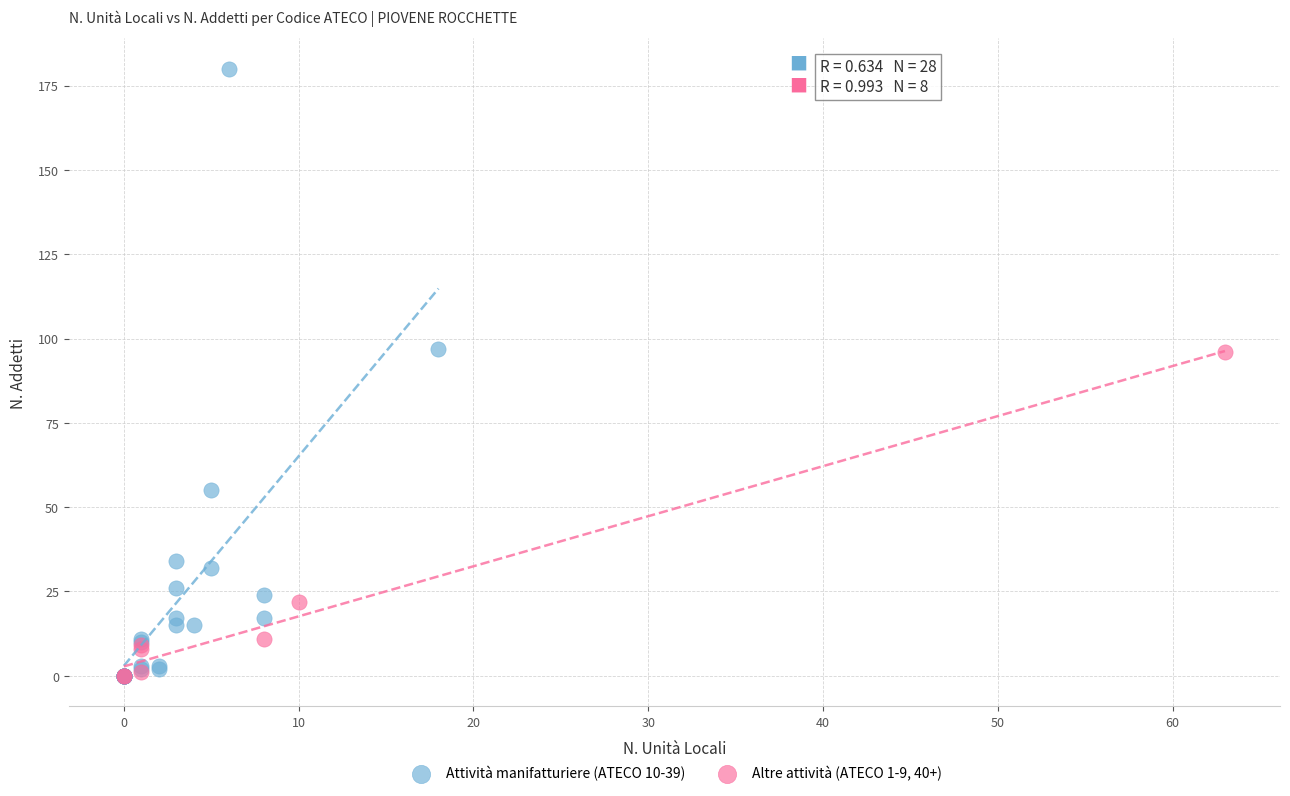

Which series reaches the maximum Y coordinate?

Attività manifatturiere (ATECO 10-39)